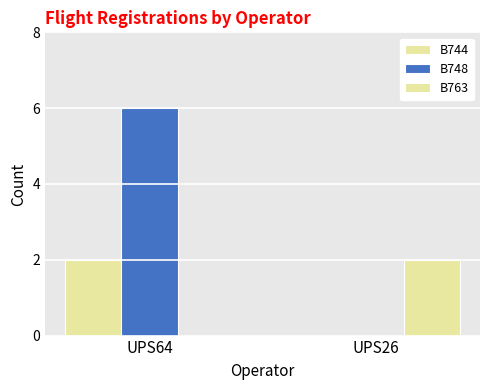

Does the chart contain stacked bars?

No